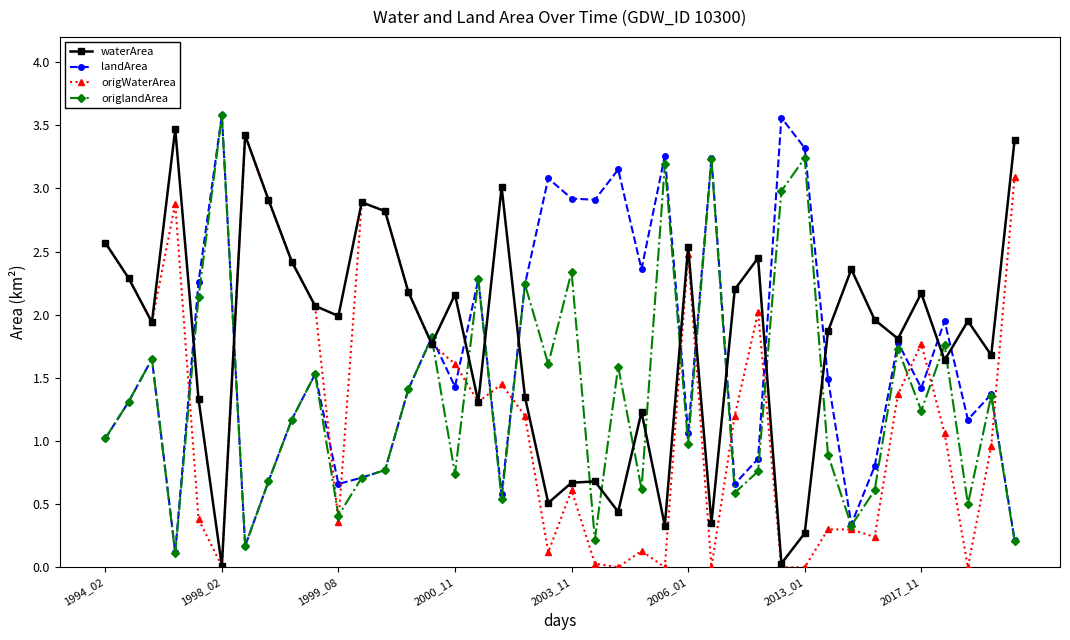

What is the greatest value displayed?

3.6